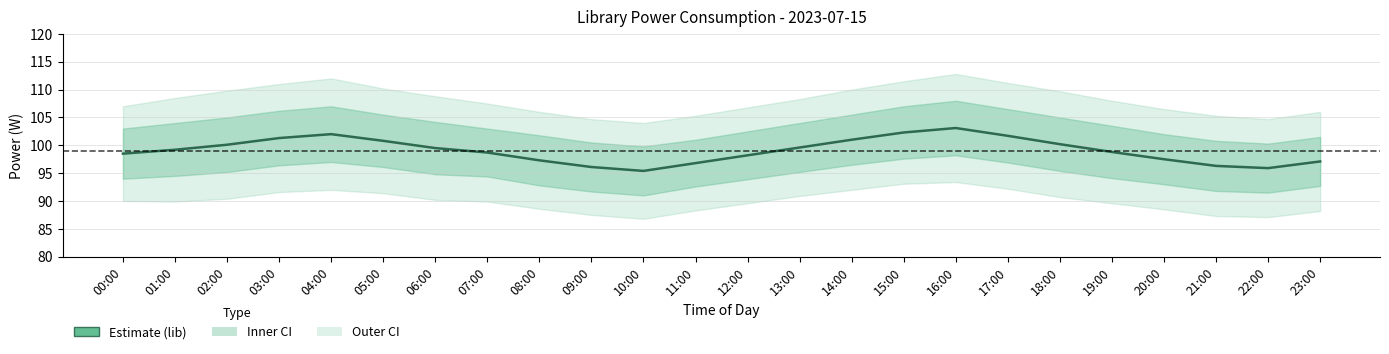

What is the change in value from 02:00 to 07:00?

-1.4